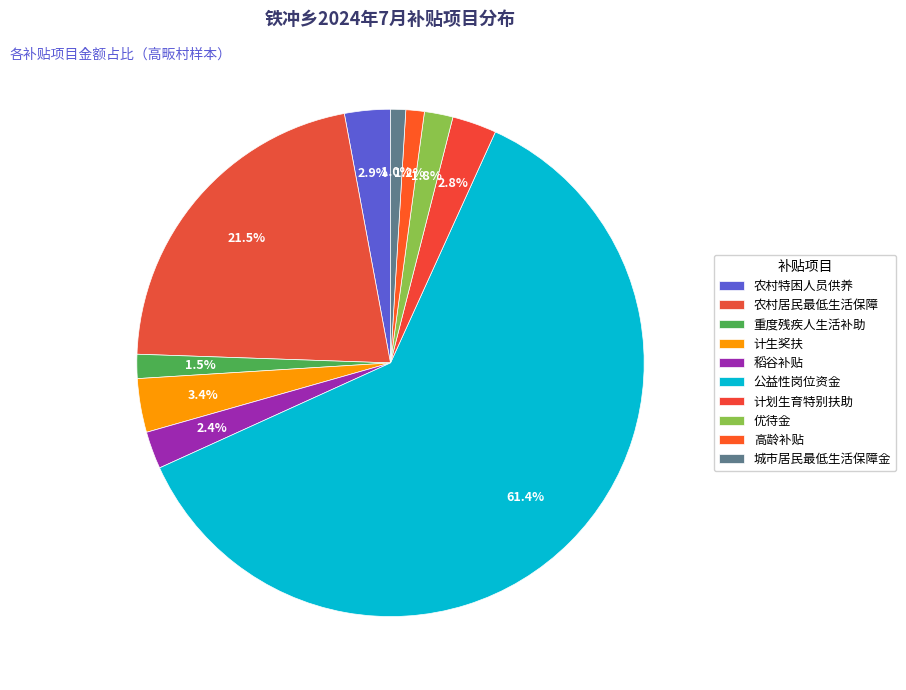

How many slices are in this pie chart?

10